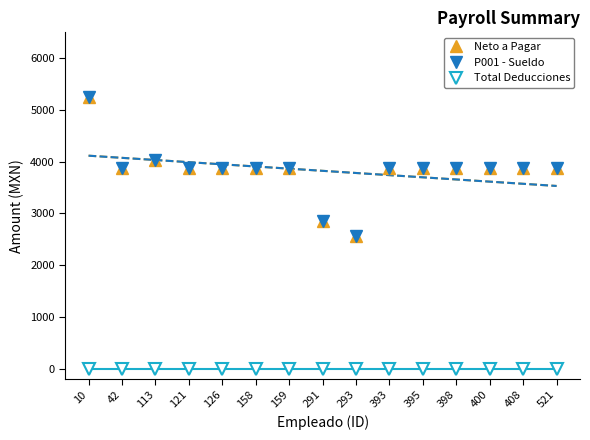

Which label corresponds to the largest value in the chart?

10